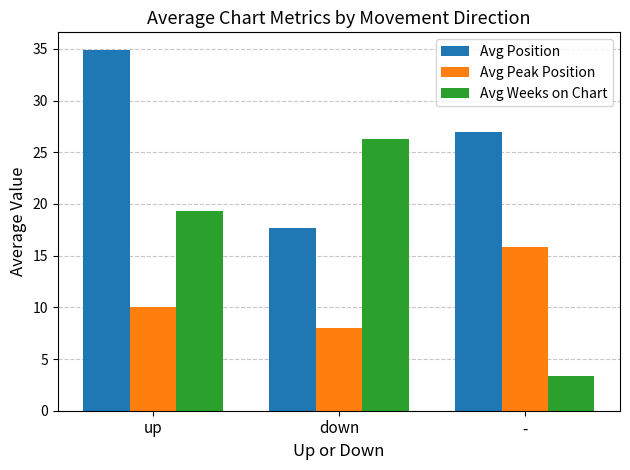

What is the value of the Avg Peak Position bar at the 3rd from the left?

15.8